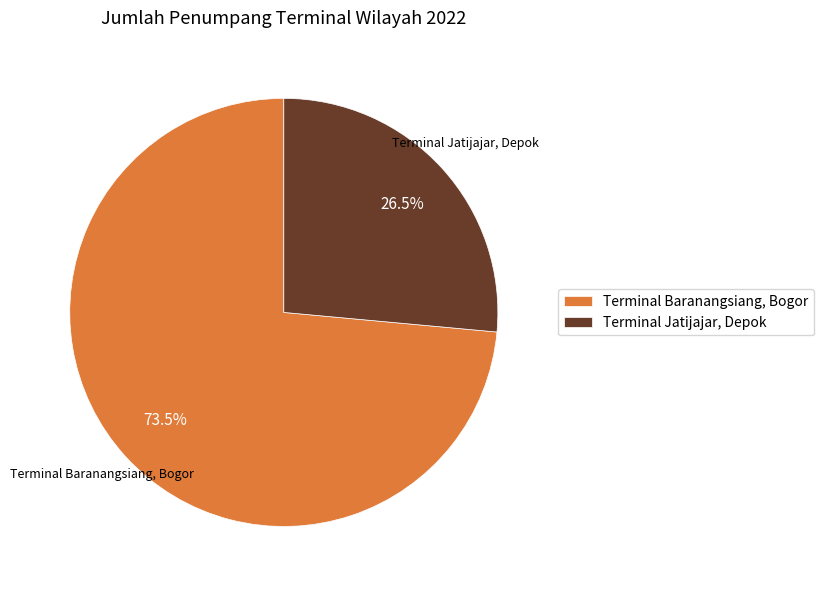

What percentage do Terminal Jatijajar, Depok and Terminal Baranangsiang, Bogor together represent?

100.0%